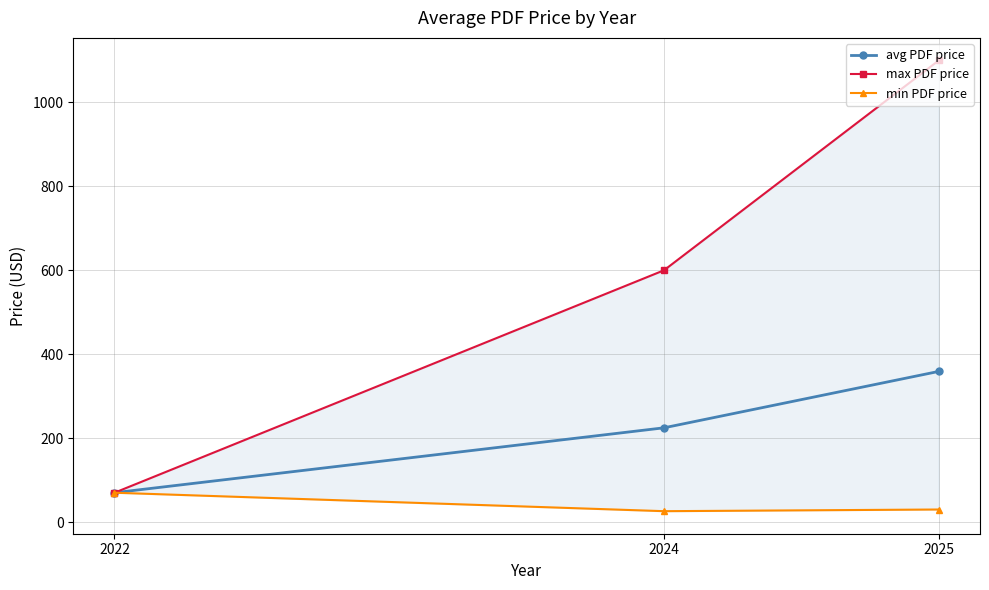

Reading right to left, what are all the values shown in this chart?

avg PDF price: 2025=359.0	2024=224.7	2022=70.0
max PDF price: 2025=1100.0	2024=600.0	2022=70.0
min PDF price: 2025=30.0	2024=26.0	2022=70.0